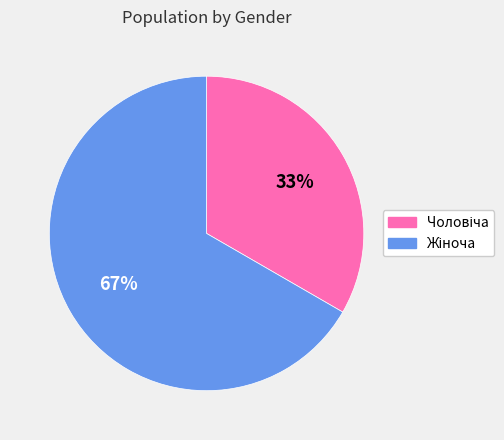

Is there any slice that represents more than half of the pie?

Yes